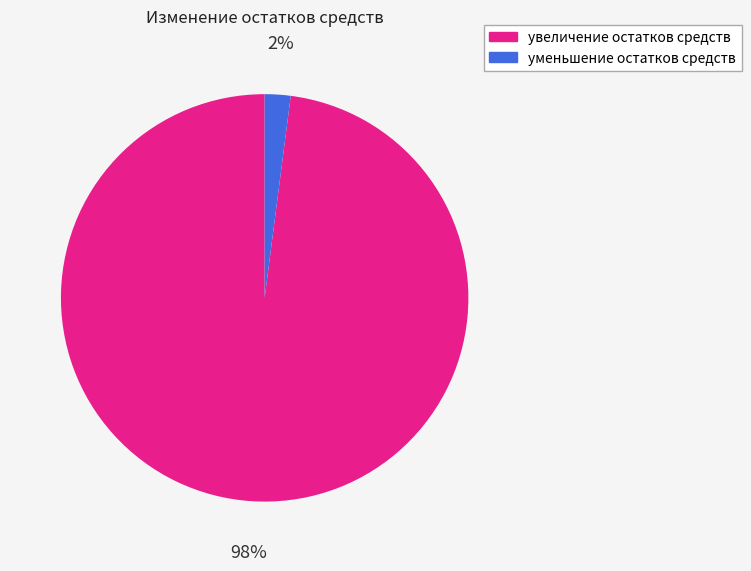

How many segments does this pie chart have?

2